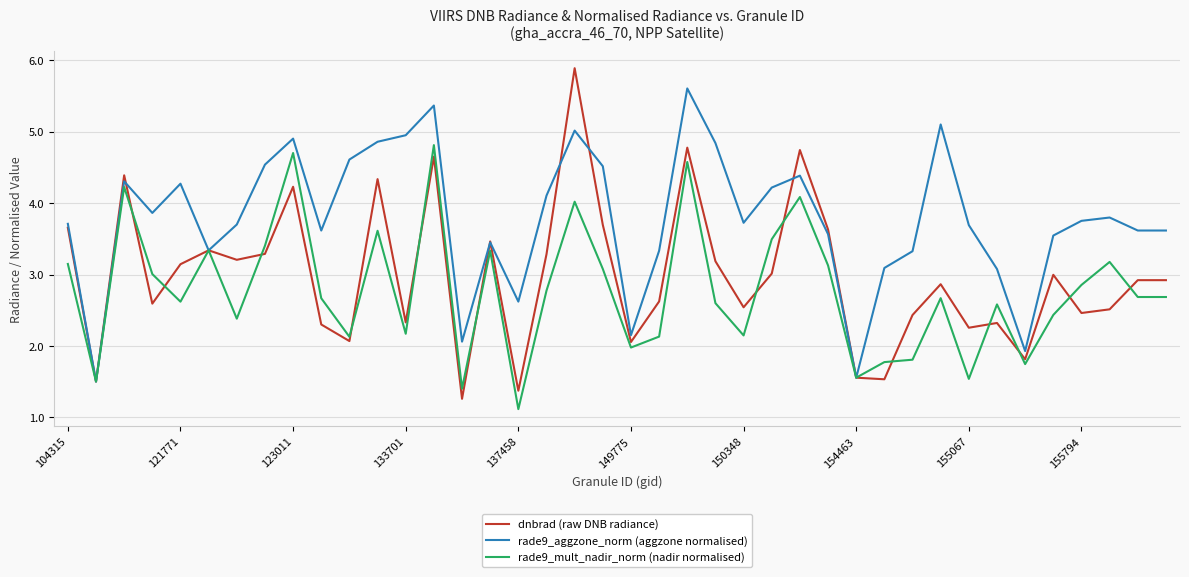

What is the greatest value displayed?

5.9